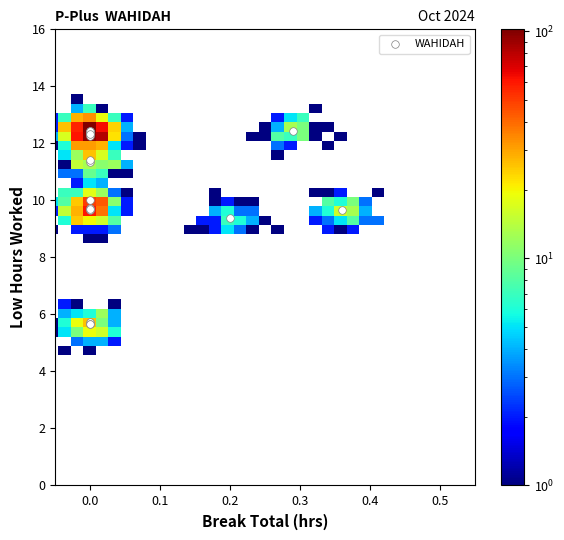

What Y value in the scatter plot is closest to 9?

9.4